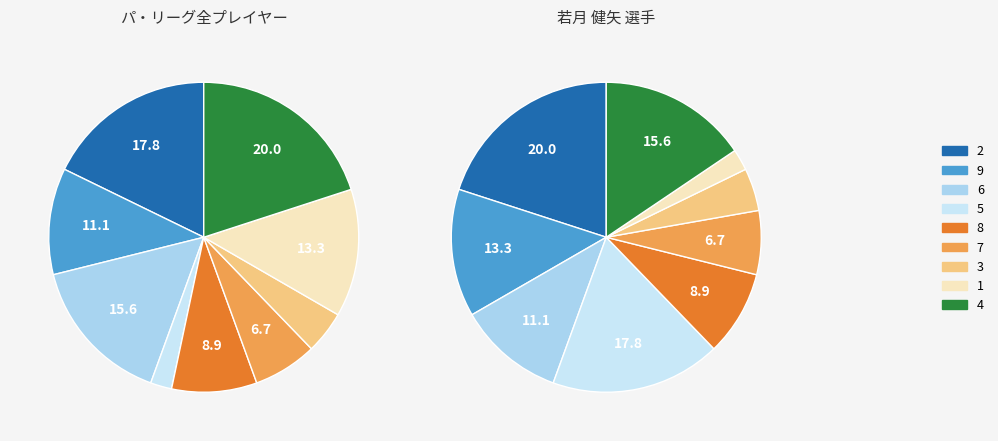

What percentage do 2 and 4 together represent?

37.8%